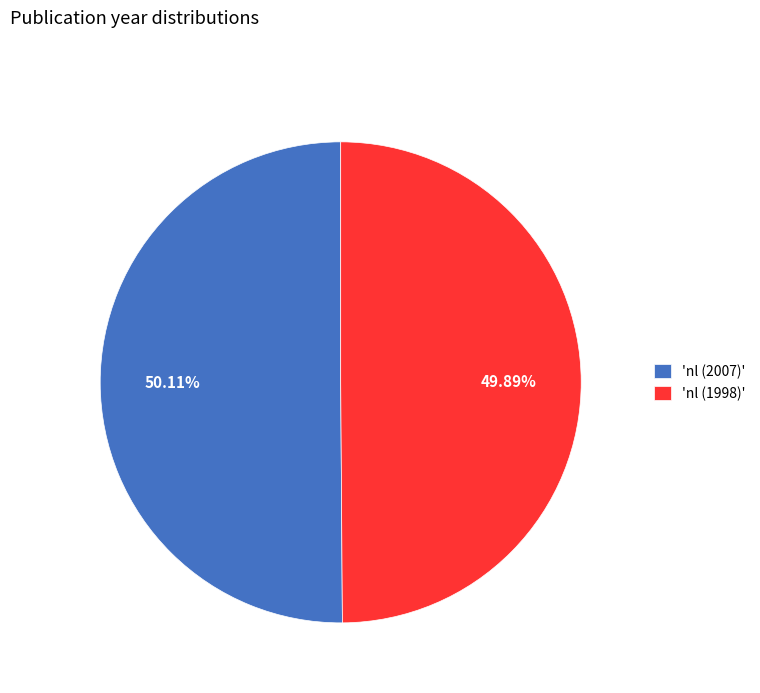

What is the ratio of the value at 'nl (1998)' to the value at 'nl (2007)'?

1.0